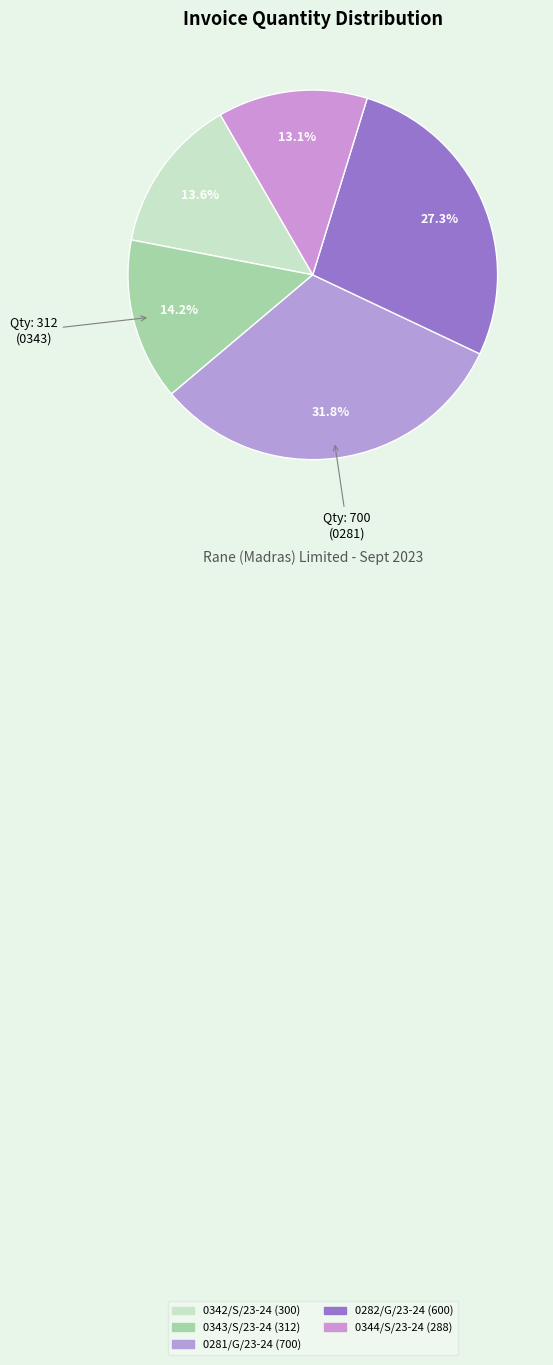

What portion of the pie excludes 0342/S/23-24?

86.4%